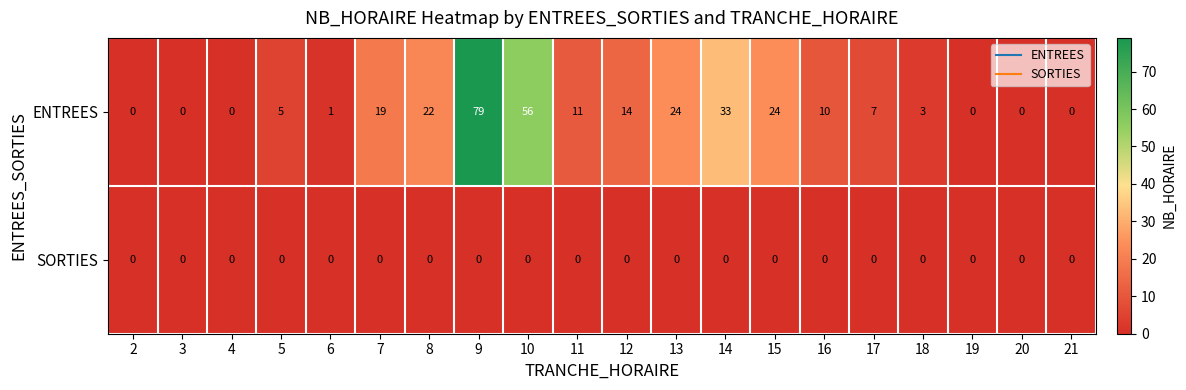

At how many categories does at least one series exceed 28?

3